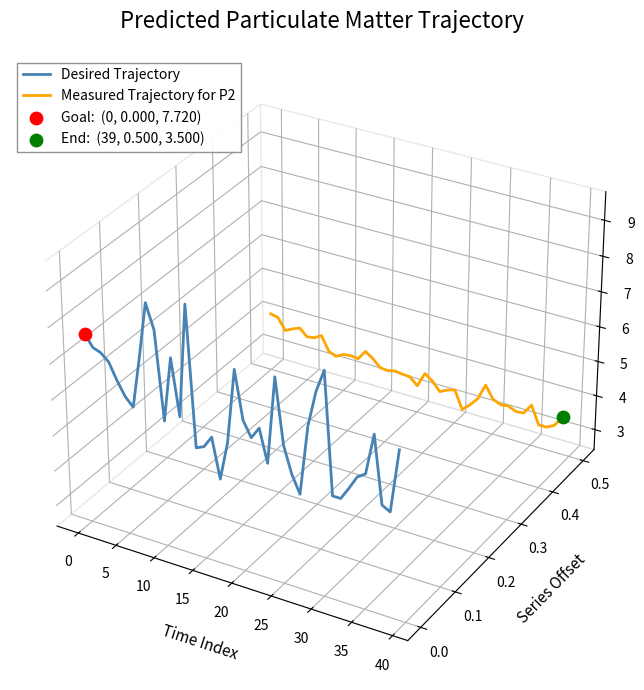

Which series reaches the minimum Y coordinate?

Desired Trajectory